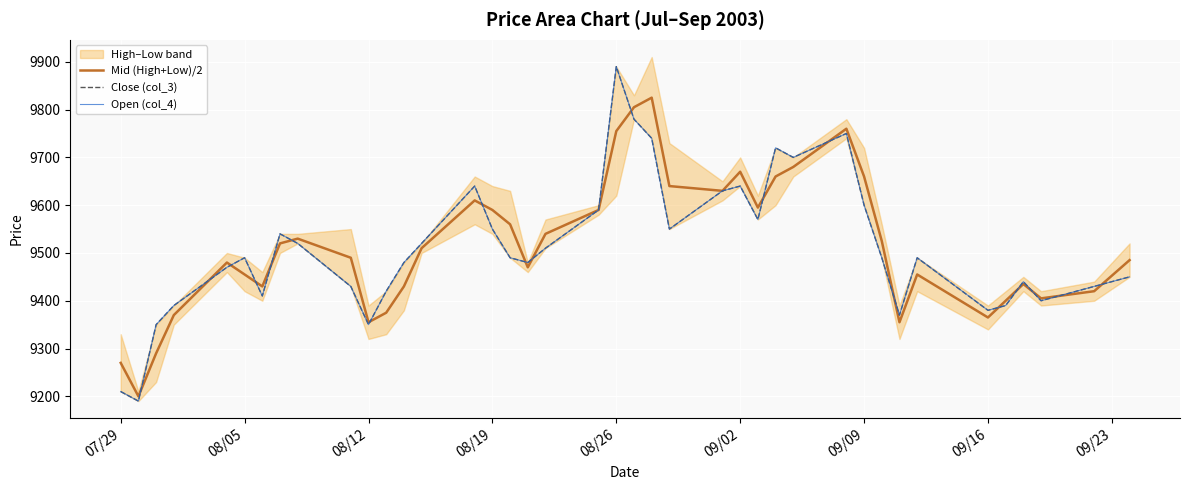

What is the value of the Mid (High+Low)/2 point at the 7th from the left?

9430